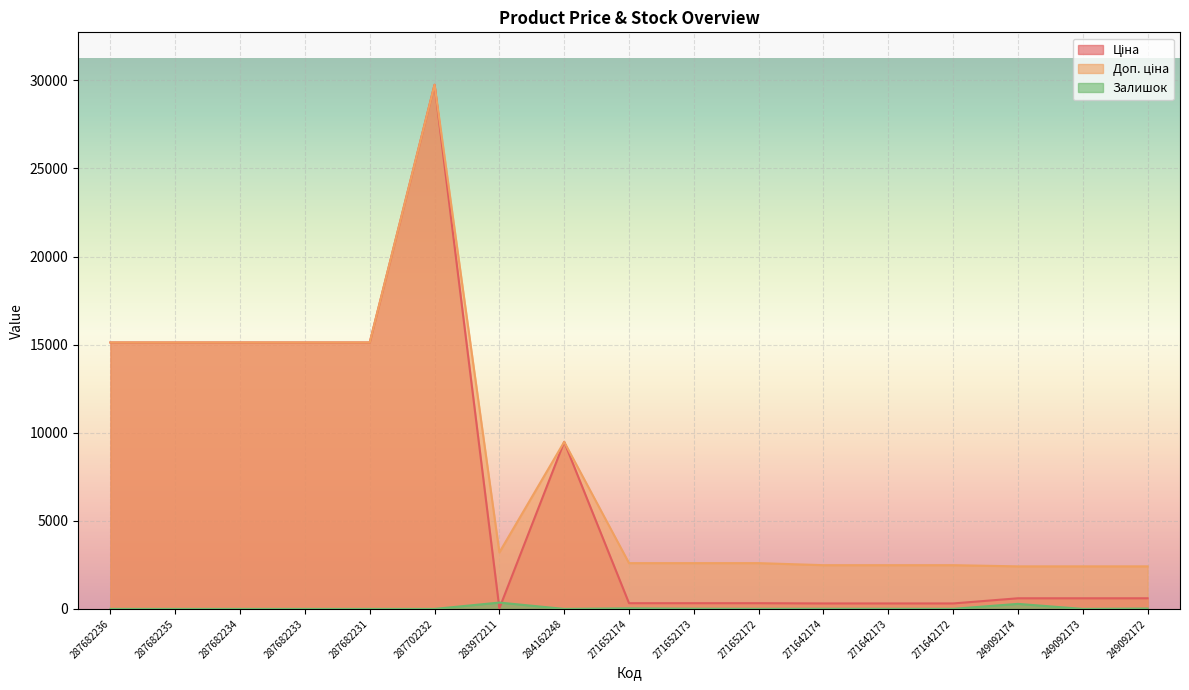

The Ціна series shows 104.9 at 271652174. True or false?

False